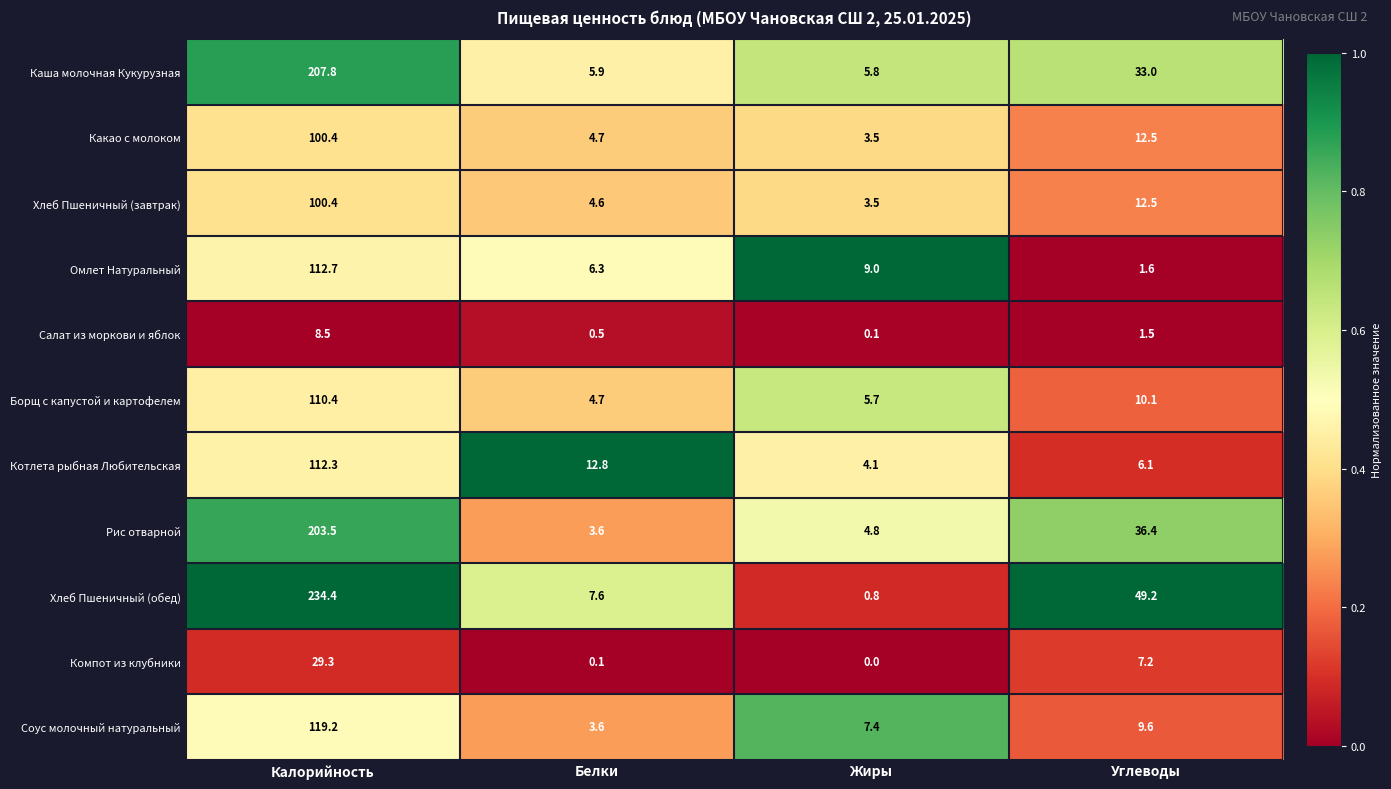

What is the sum of all Компот из клубники values?

36.6